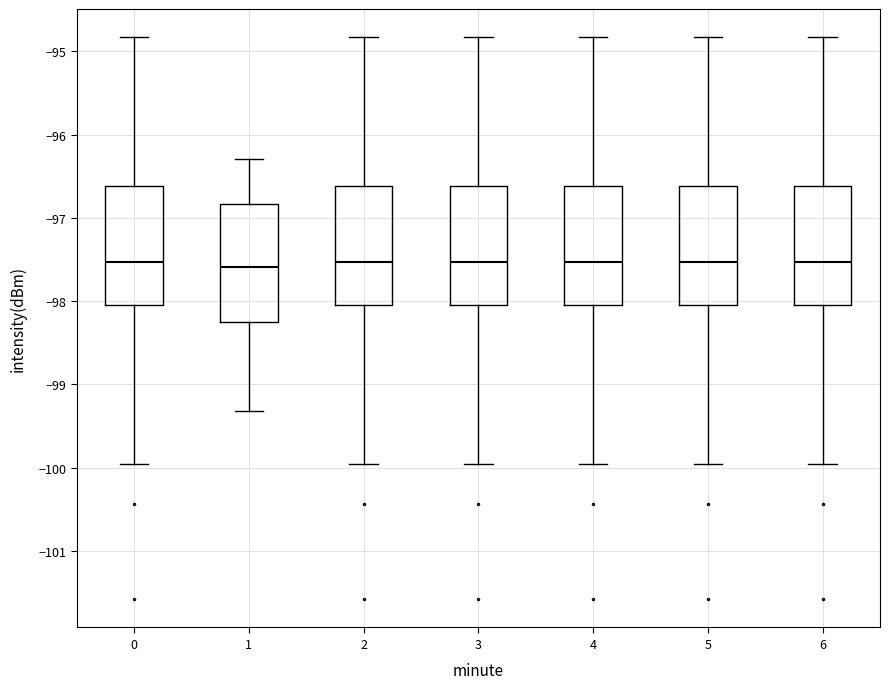

Where is the lower edge of the box at x = 5 on the y-axis? The values are not printed on the chart, so give them approximately, as read against the axis.

-98.0